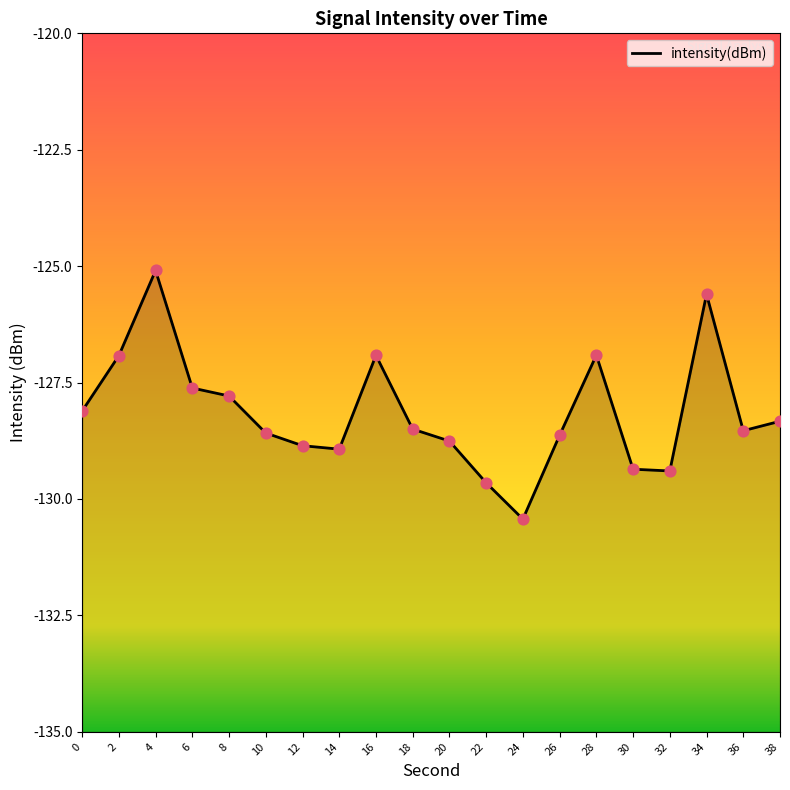

Between 2 and 8, which is larger?

2